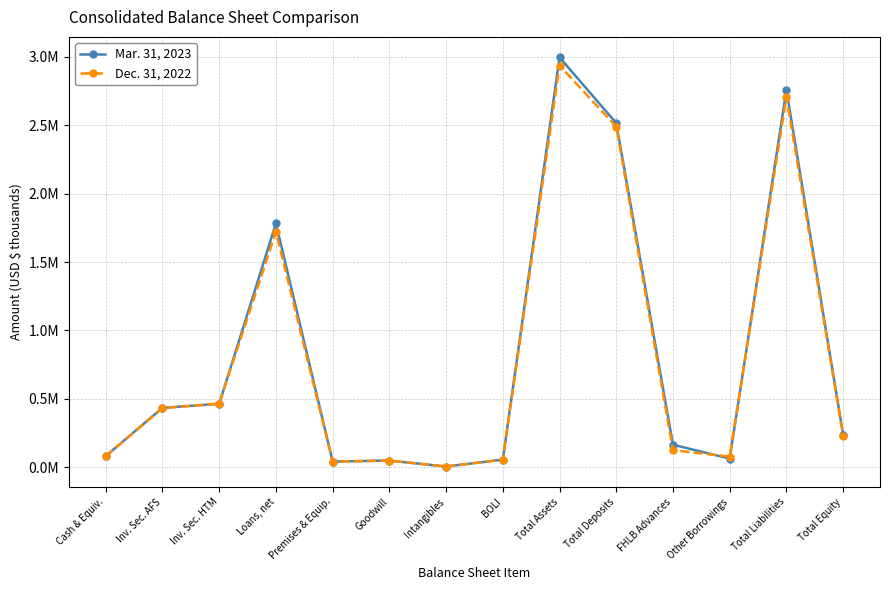

Between Goodwill and Total Liabilities, which is larger?

Total Liabilities